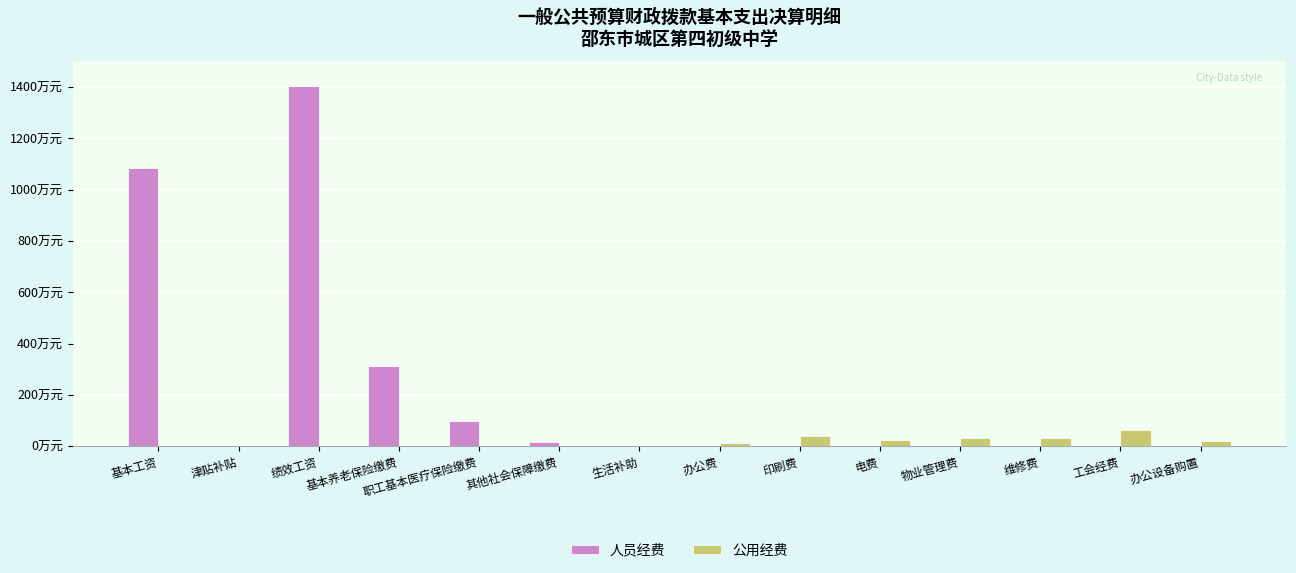

What are all the series names shown in the legend?

人员经费, 公用经费